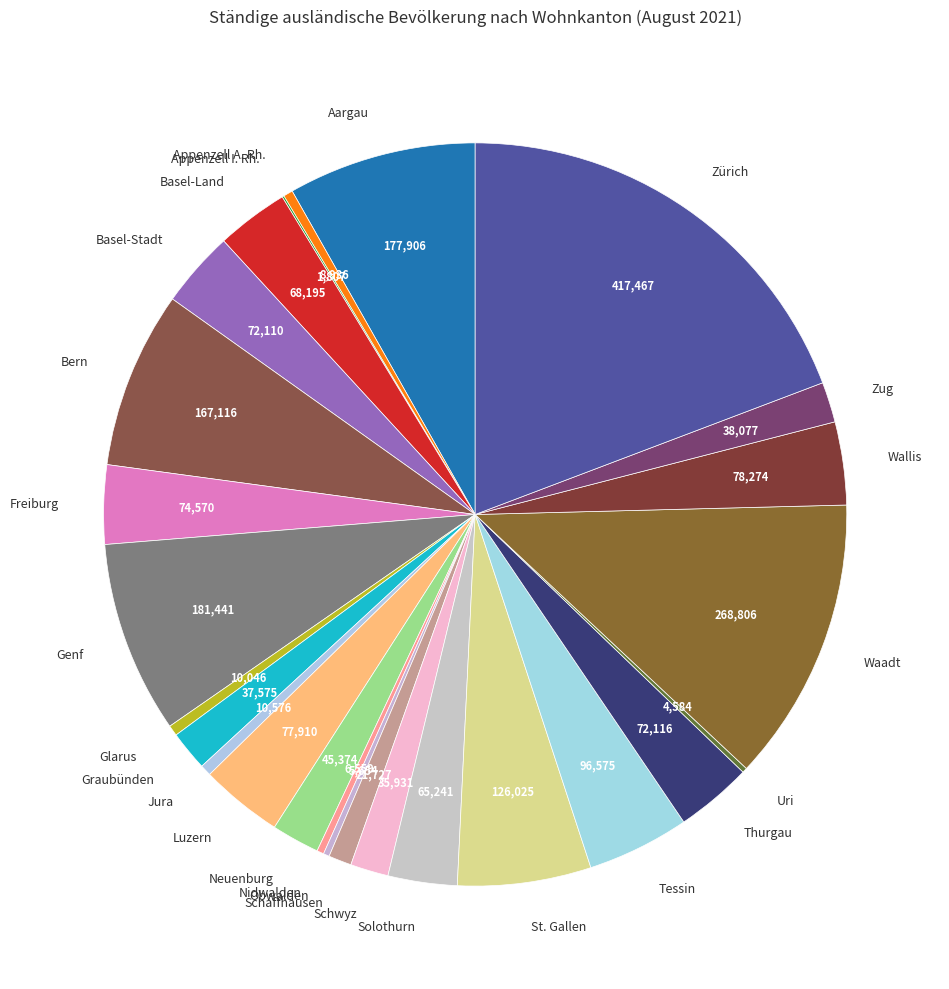

Does Thurgau account for over 50% of the chart?

No